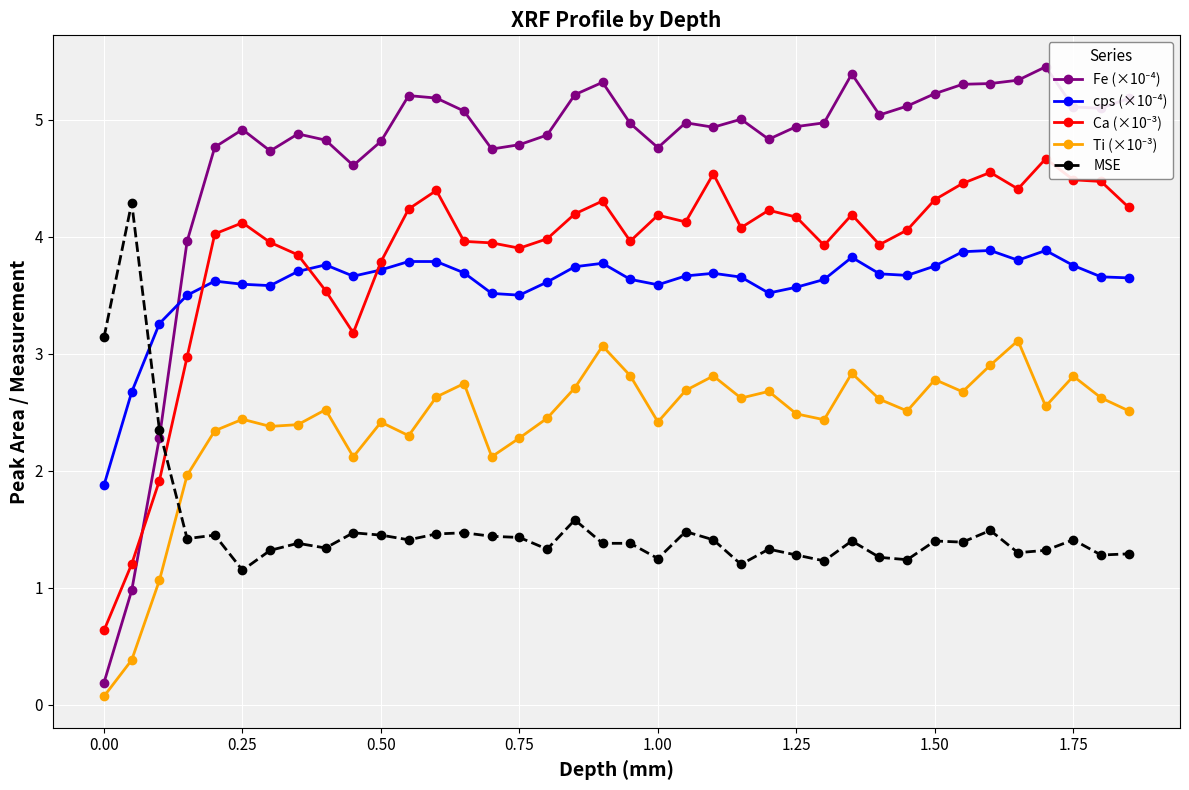

True or false: MSE has a value of 2.0 at 1.75.

False